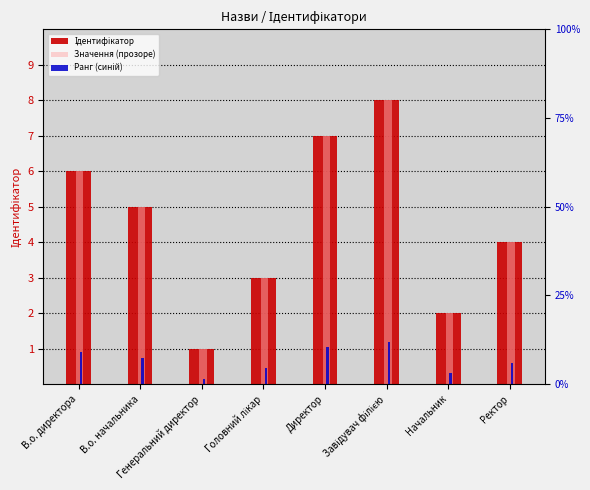

Which series has the largest total across all categories?

Ідентифікатор